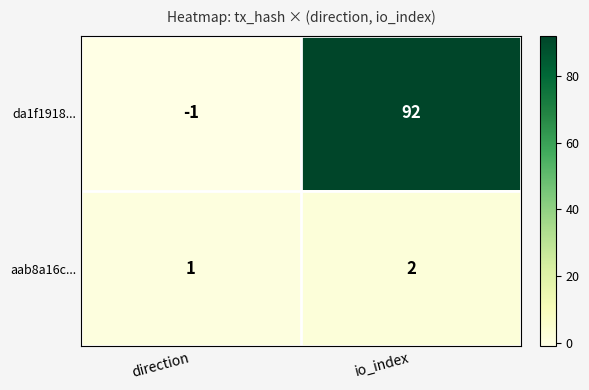

What is the spread (max minus min) of values at direction?

2